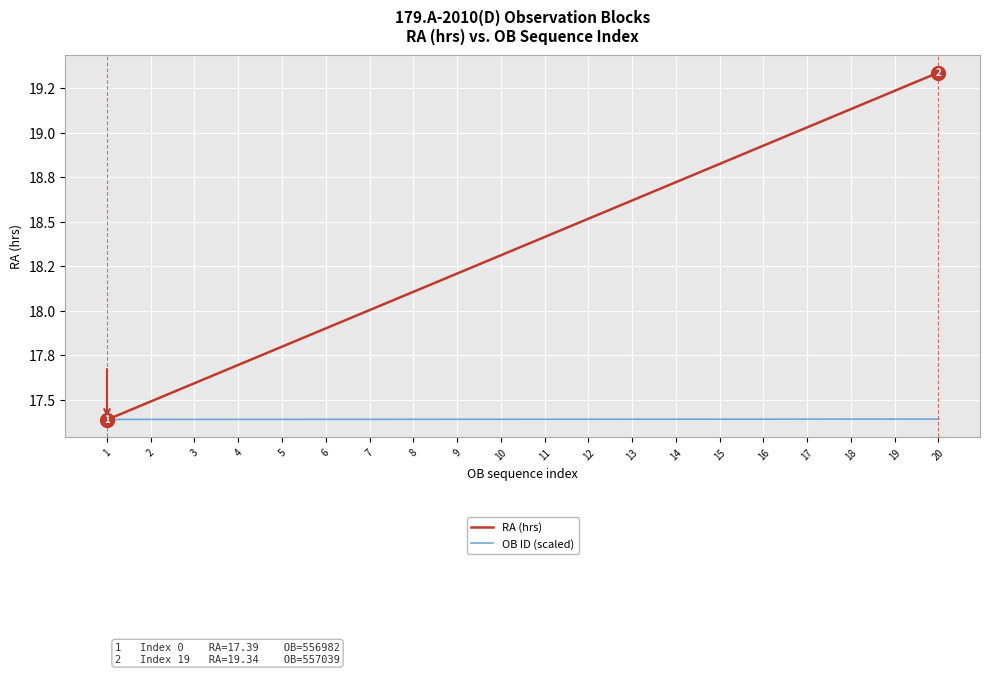

What is the difference between the maximum and second lowest values in the RA (hrs) series?

1.8